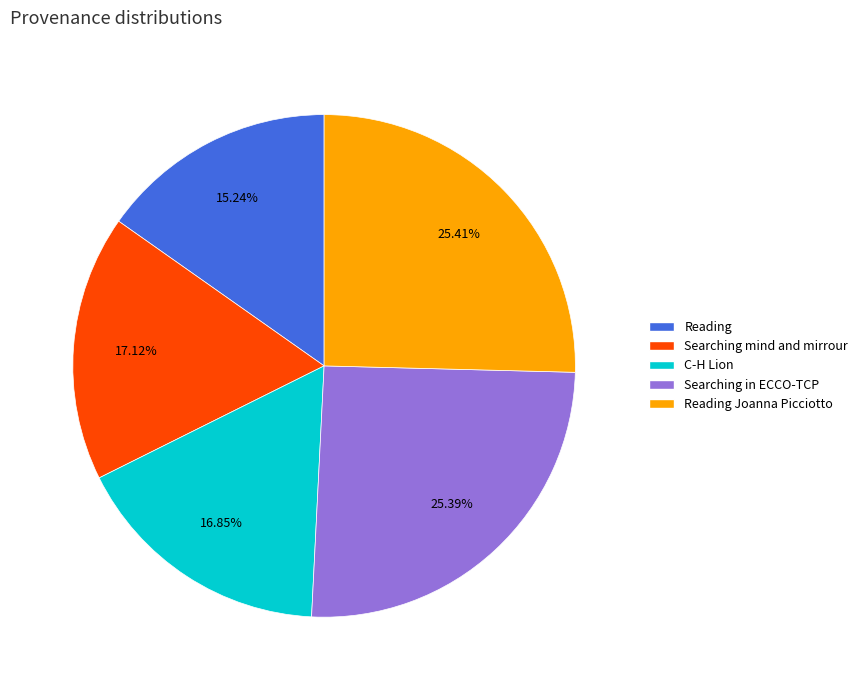

Is Searching in ECCO-TCP the majority of the pie?

No